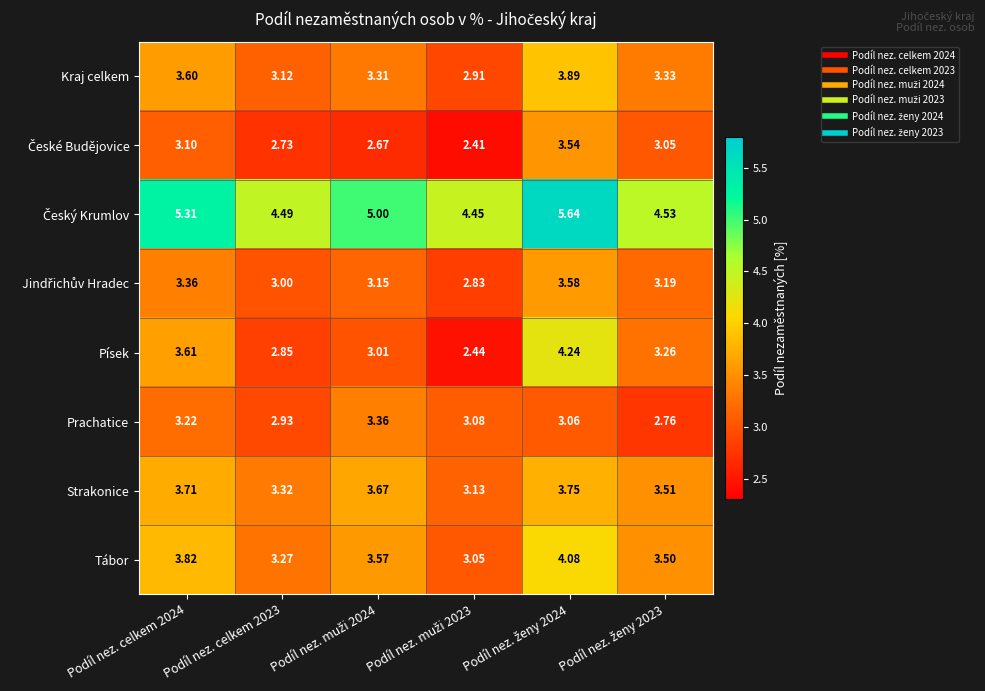

Which series has the largest range (max minus min)?

Písek